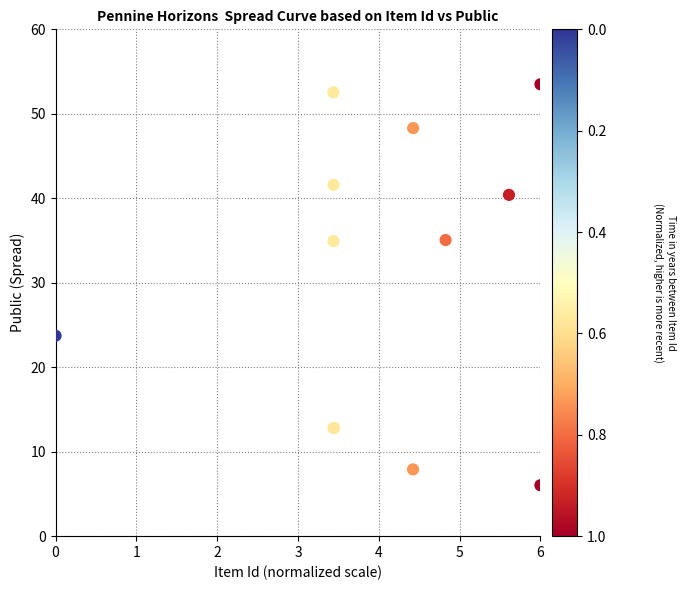

What Y value in the scatter plot is closest to 29?

23.7